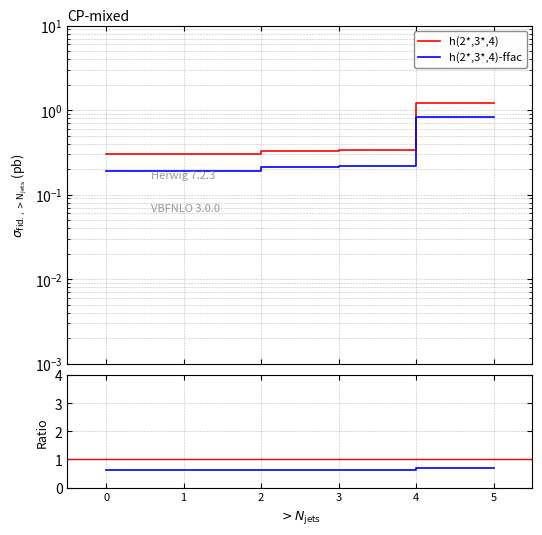

True or false: h(2*,3*,4)-ffac and h(2*,3*,4) cross at least once.

False